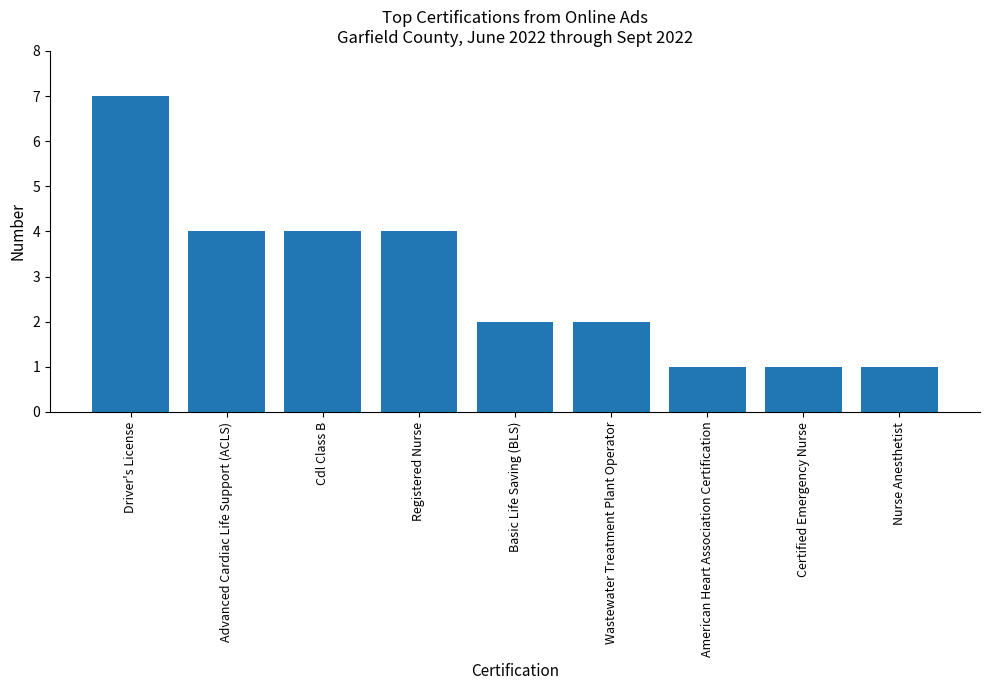

What is the greatest value displayed?

7